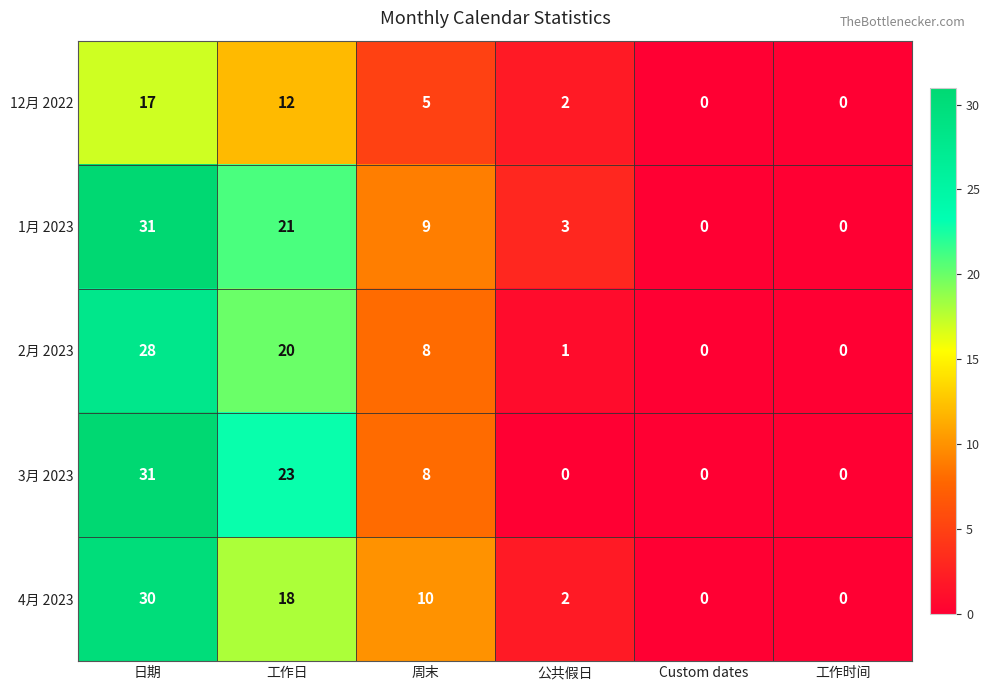

What is the approximate value of 2月 2023 at 工作日?

20